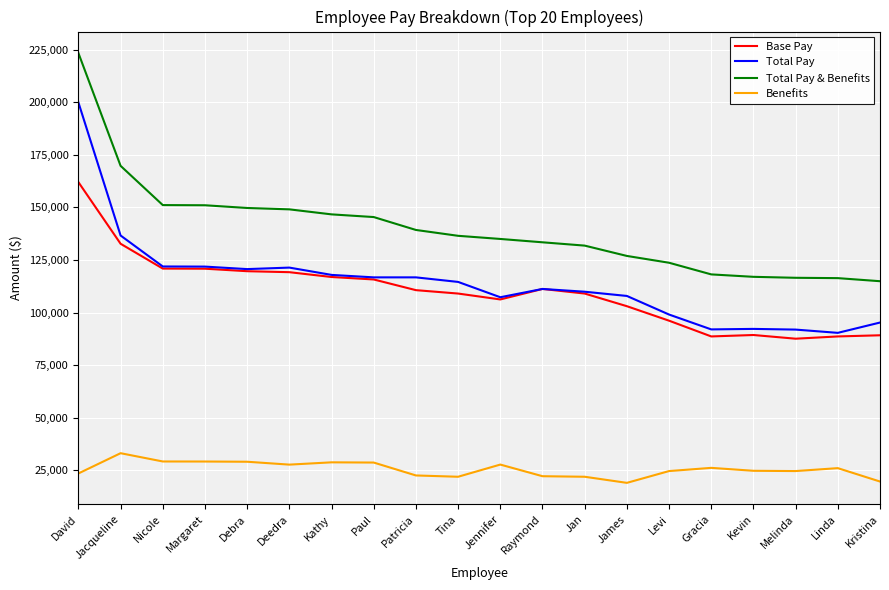

How many values in the Base Pay series are below 110639?

10